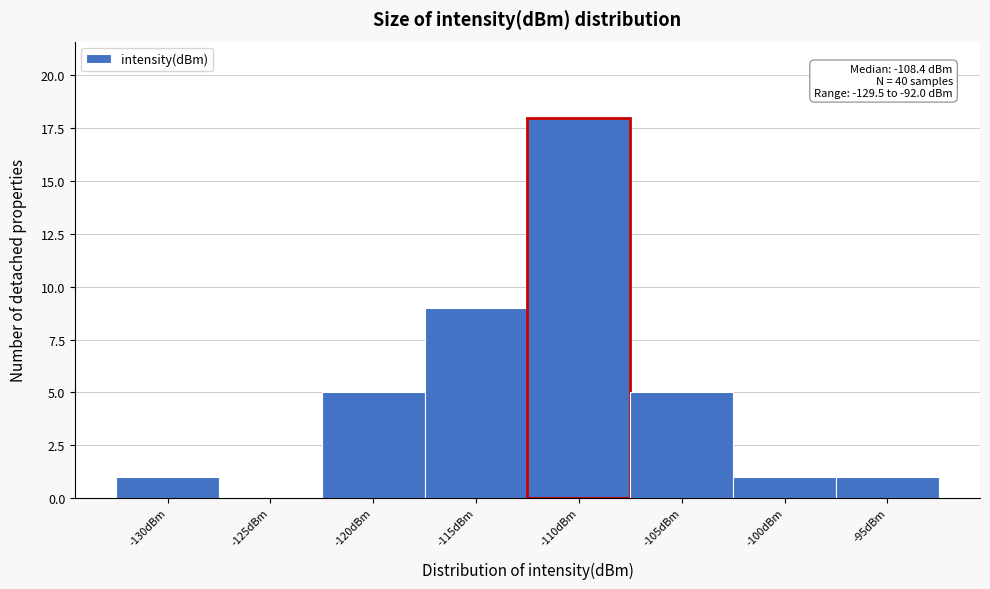

Reading right to left, extract all data points from this chart.

-95dBm=1	-100dBm=1	-105dBm=5	-110dBm=18	-115dBm=9	-120dBm=5	-125dBm=0	-130dBm=1